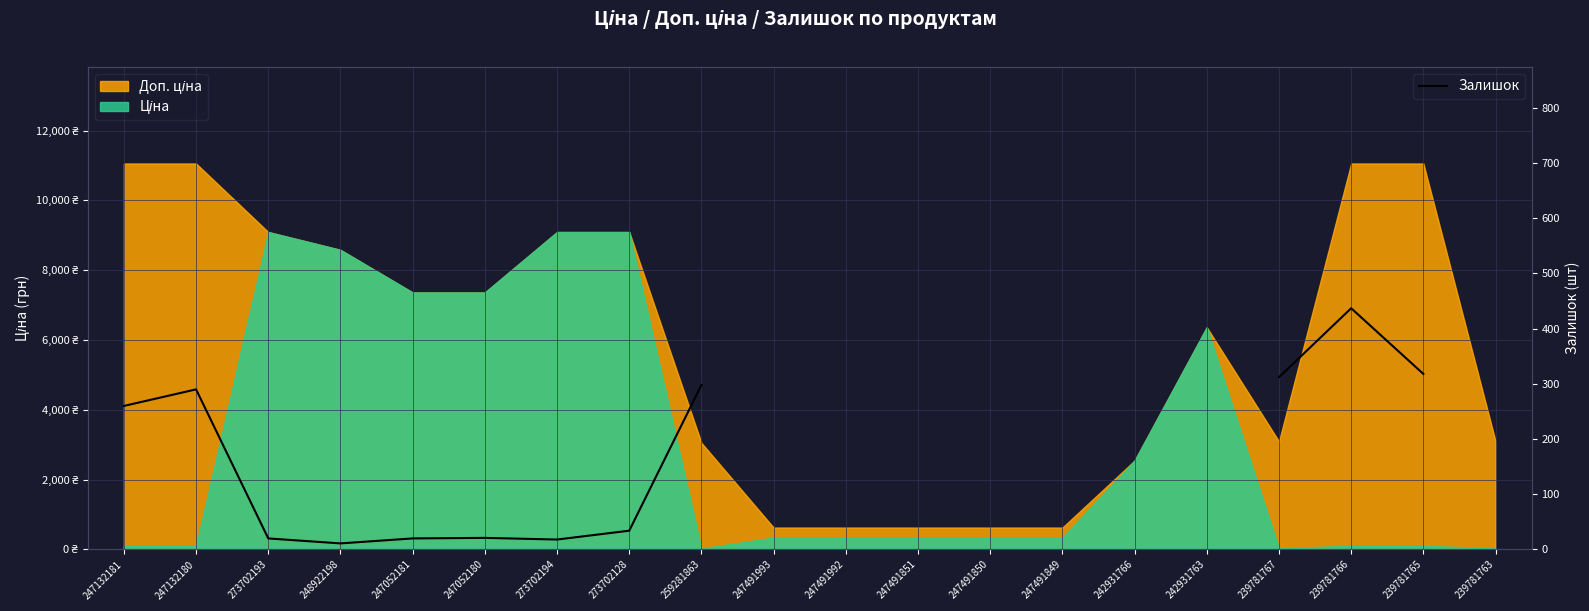

What is the difference between the maximum and minimum values?

426.0